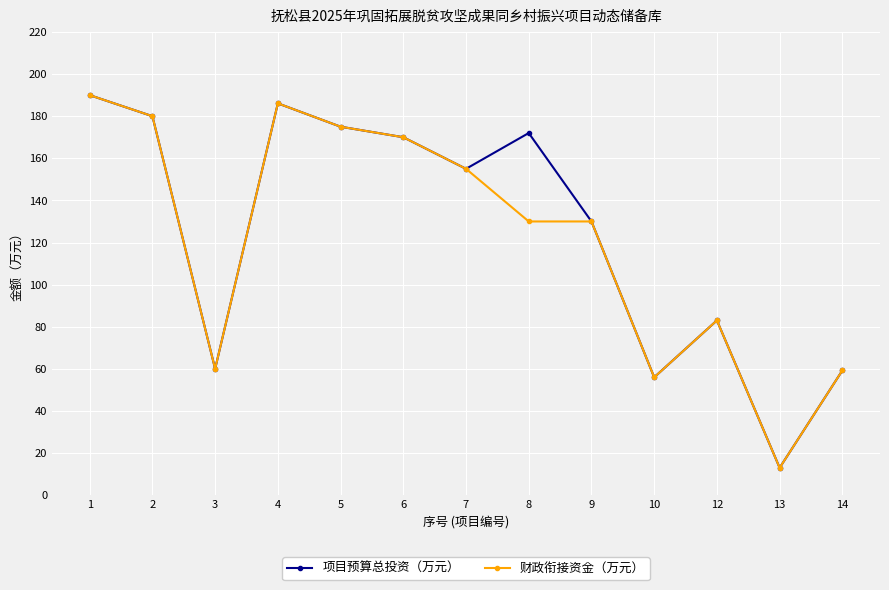

At how many categories does at least one series exceed 48?

12